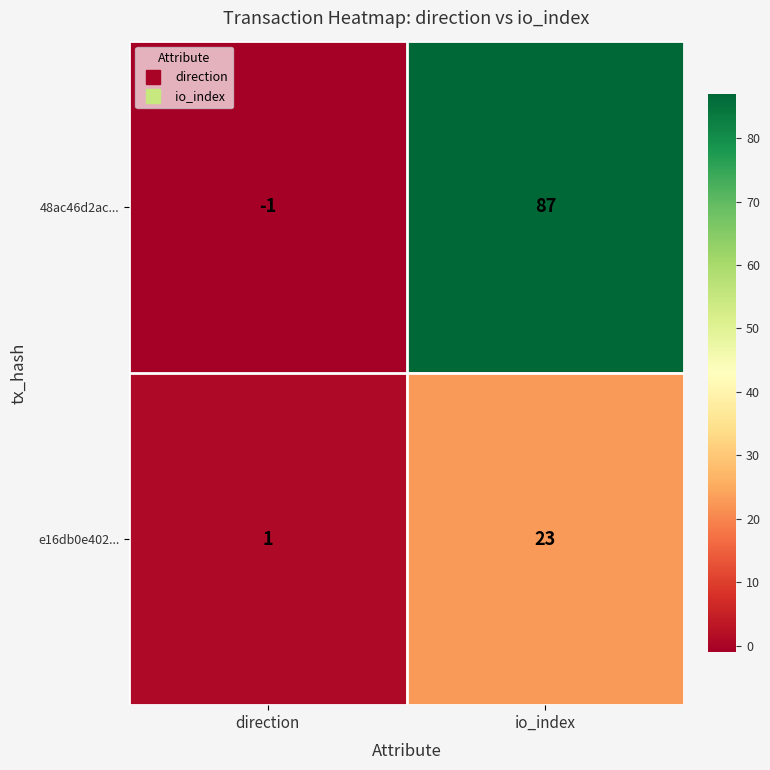

Rank the series at io_index from lowest to highest value.

e16db0e402..., 48ac46d2ac...